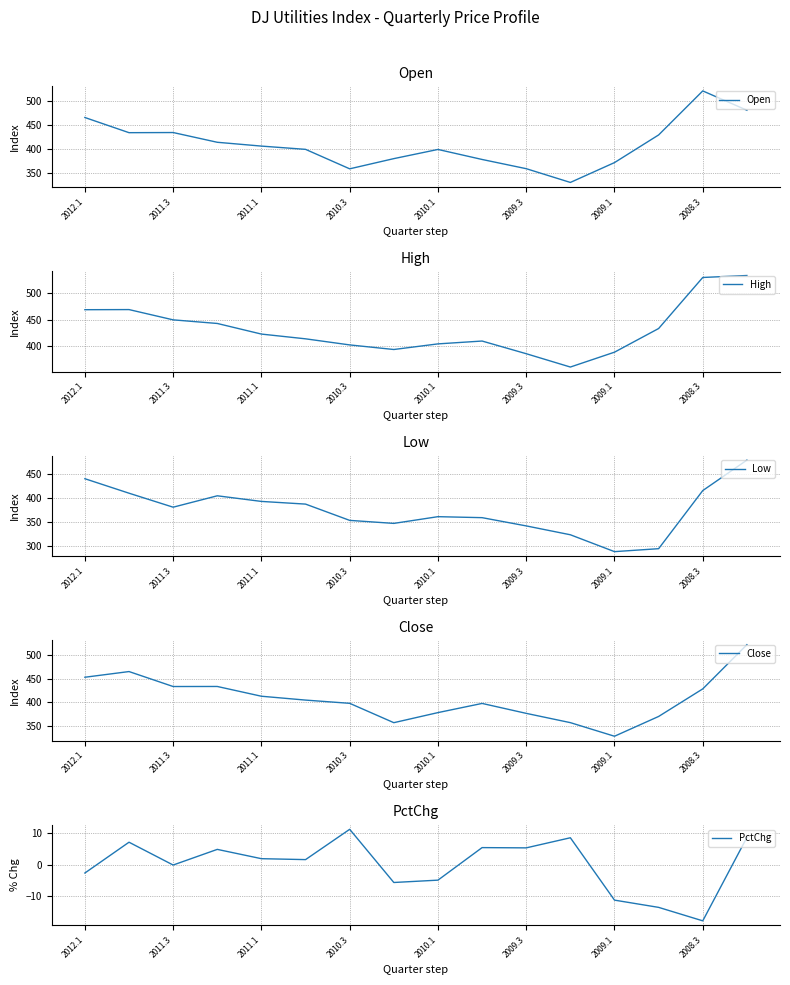

True or false: Open has a value of 357.7 at 2010.3.

True